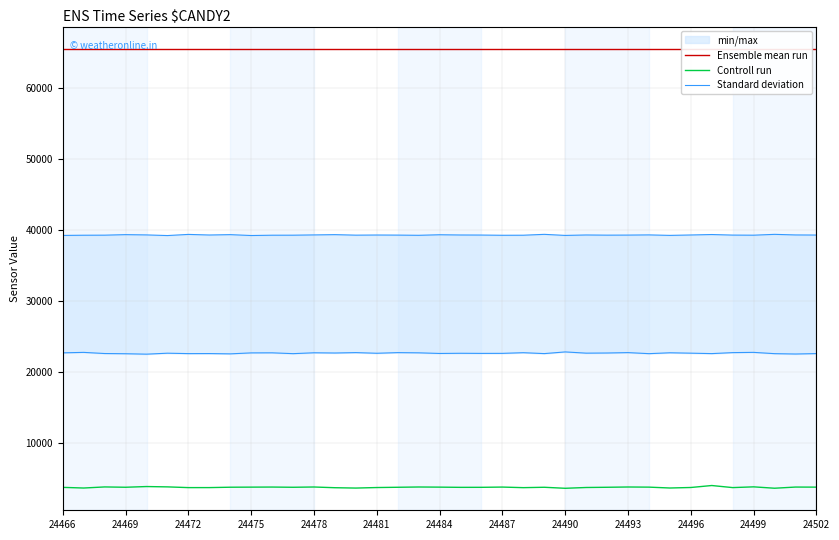

Reading left to right, what are all the values shown in this chart?

Ensemble mean run: 65535	65535	65535	65535	65535	65535	65535	65535	65535	65535	65535	65535	65535	65535	65535	65535	65535	65535	65535	65535	65535	65535	65535	65535	65535	65535	65535	65535	65535	65535	65535	65535	65535	65535	65535	65535	65535
Controll run: 3689	3597	3750	3705	3804	3758	3655	3657	3710	3722	3733	3703	3741	3640	3591	3665	3703	3741	3722	3692	3696	3731	3649	3703	3559	3671	3703	3741	3722	3600	3671	3949	3657	3762	3568	3732	3722
Standard deviation: 22649	22713	22552	22523	22463	22598	22540	22546	22506	22642	22651	22534	22657	22626	22681	22589	22680	22651	22561	22587	22571	22576	22669	22542	22778	22605	22626	22681	22534	22657	22602	22541	22680	22714	22534	22484	22543